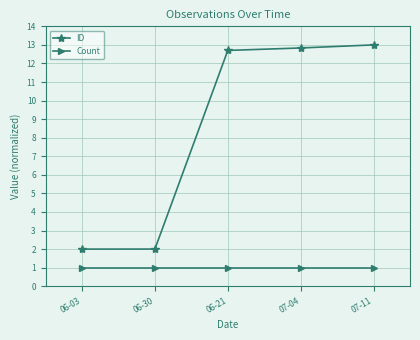

The value of ID at 06-21 is 12.7. True or false?

True